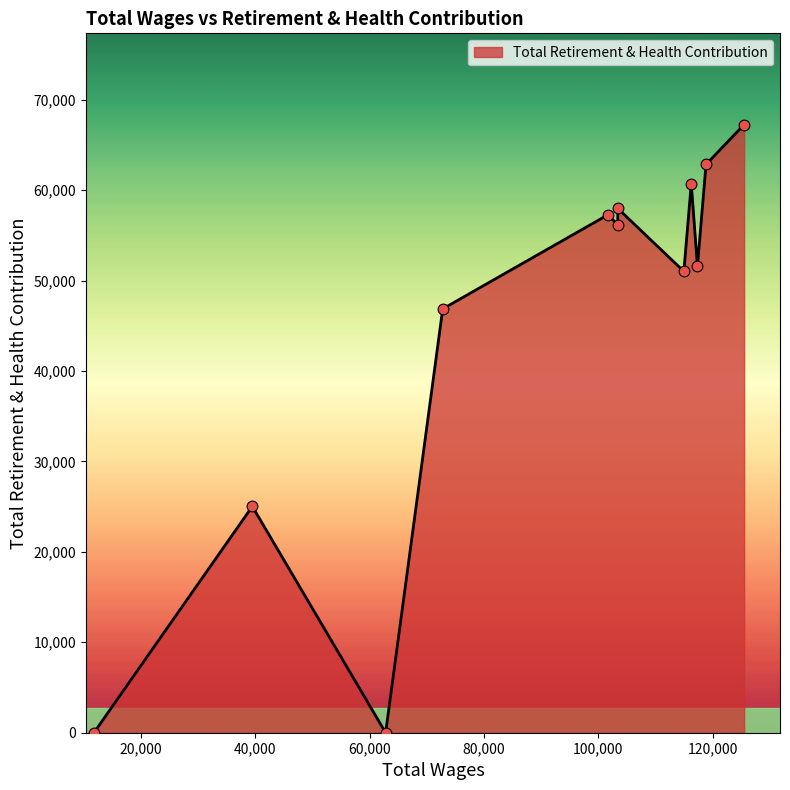

What is the difference between the maximum and minimum values?

67255